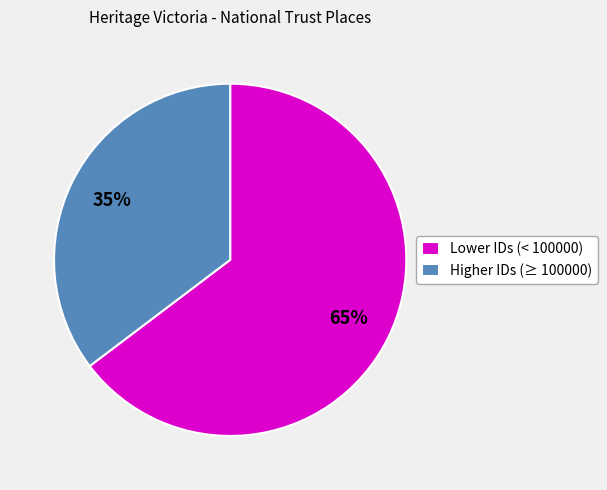

What is the ratio of the value at Higher IDs (≥ 100000) to the value at Lower IDs (< 100000)?

0.5